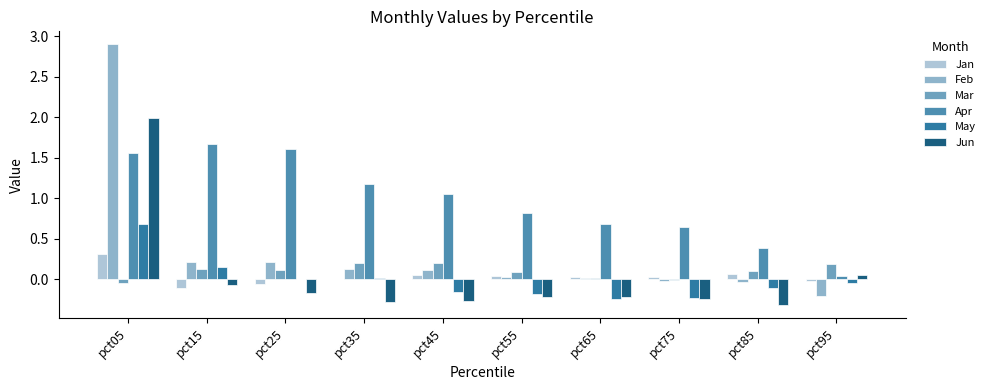

Which series has the largest range (max minus min)?

Feb